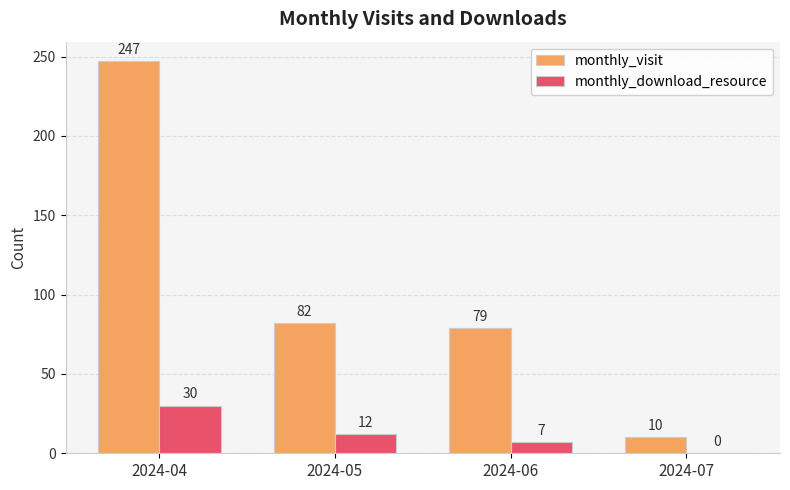

The monthly_download_resource series shows 7 at 2024-06. True or false?

True